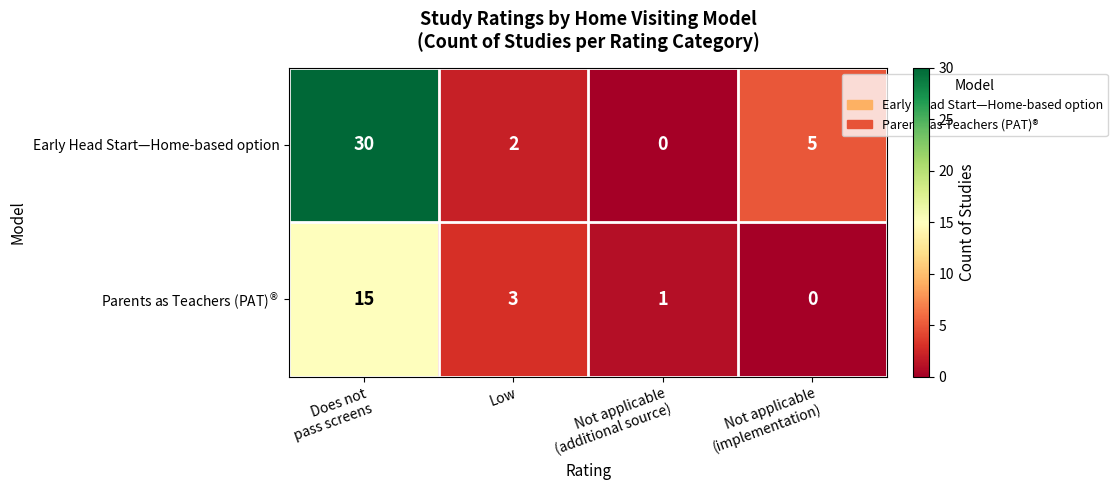

What is the greatest value displayed?

30